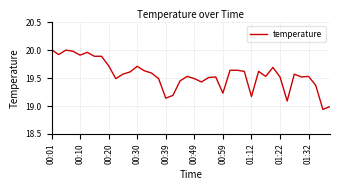

Count the number of values greater than 19.

38